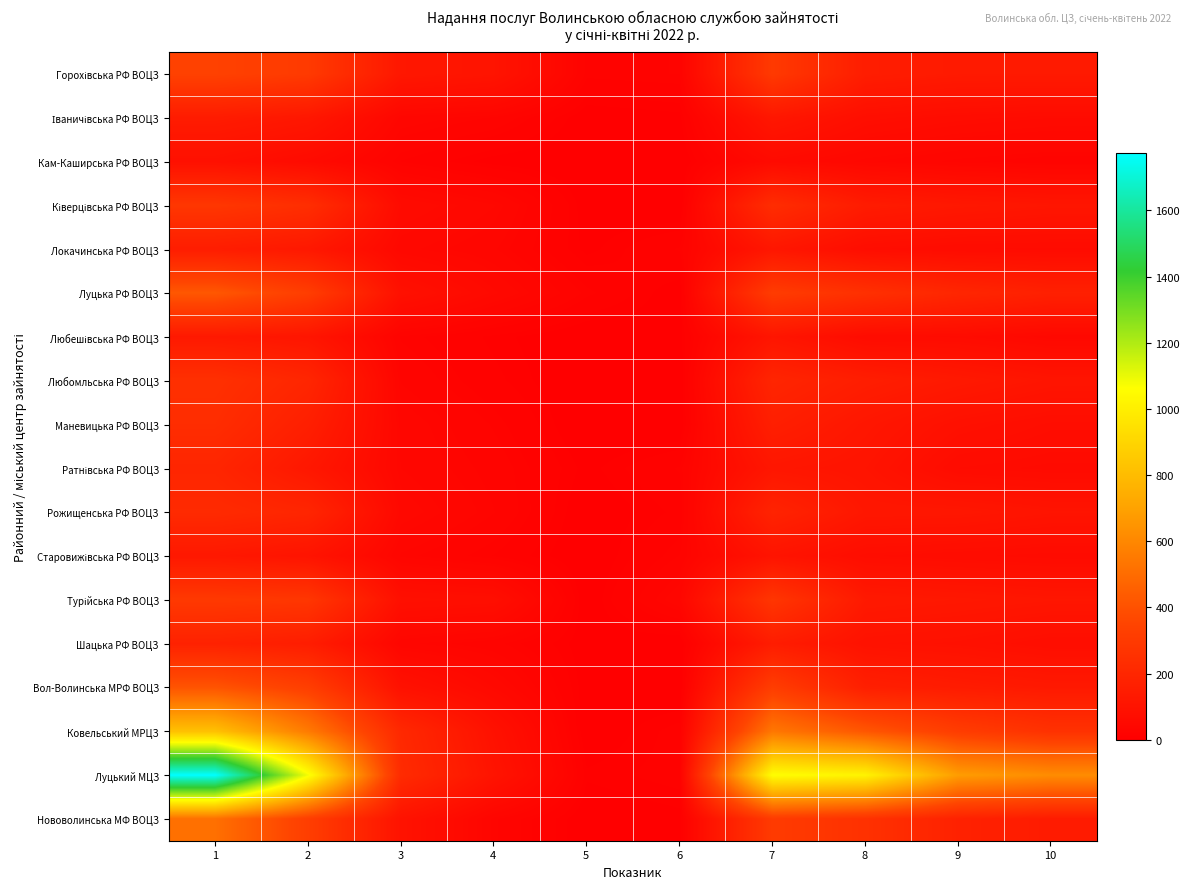

At 6, list the series in order from largest to smallest.

Турійська РФ ВОЦЗ, Горохівська РФ ВОЦЗ, Старовижівська РФ ВОЦЗ, Локачинська РФ ВОЦЗ, Ратнівська РФ ВОЦЗ, Ковельський МРЦЗ, Луцький МЦЗ, Рожищенська РФ ВОЦЗ, Іваничівська РФ ВОЦЗ, Нововолинська МФ ВОЦЗ, Любешівська РФ ВОЦЗ, Луцька РФ ВОЦЗ, Кам-Каширська РФ ВОЦЗ, Ківерцівська РФ ВОЦЗ, Любомльська РФ ВОЦЗ, Маневицька РФ ВОЦЗ, Шацька РФ ВОЦЗ, Вол-Волинська МРФ ВОЦЗ